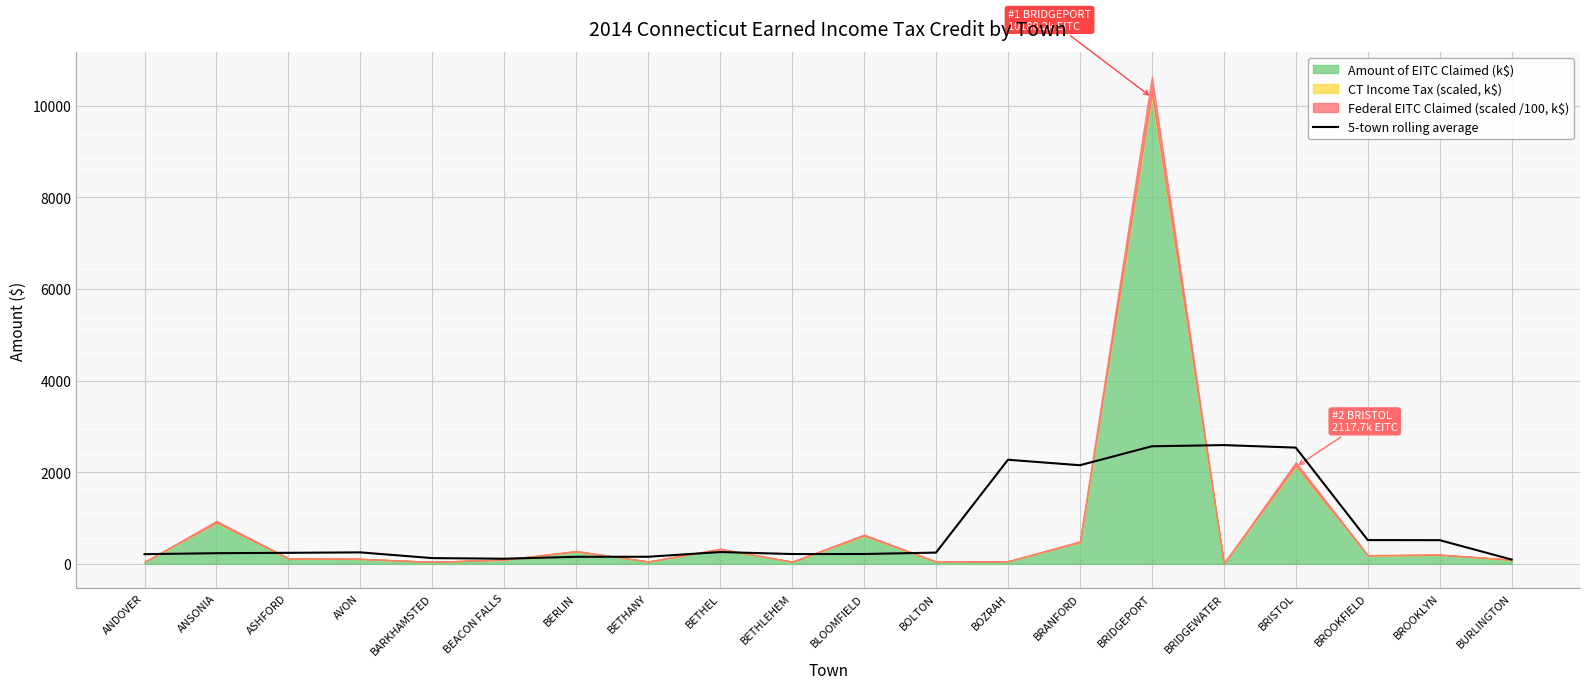

Is it true that 5-town rolling average equals 516.9 at BROOKLYN?

True